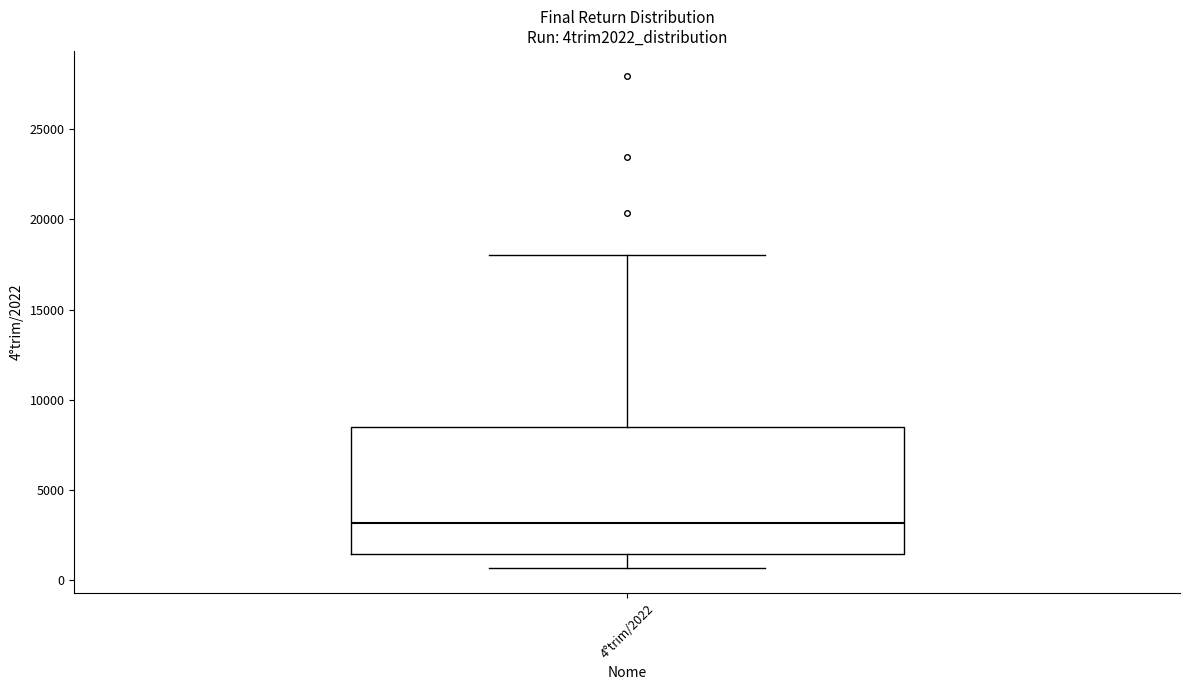

Transcribe this box plot: give where the median line is, the range the box spans, and where the two whiskers end, as read against the y-axis. The values are not printed on the chart, so give them approximately, as read against the axis.

median 3000, box 1500 to 8500, whiskers 500 to 18000